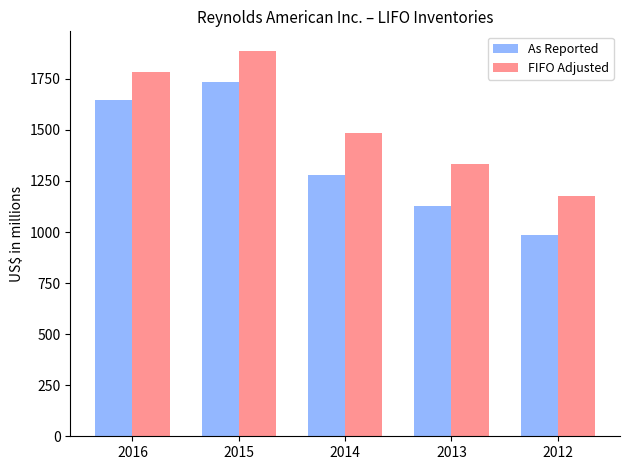

Reading right to left, extract all data points from this chart.

As Reported: 984	1127	1281	1734	1645
FIFO Adjusted: 1176	1333	1485	1888	1784